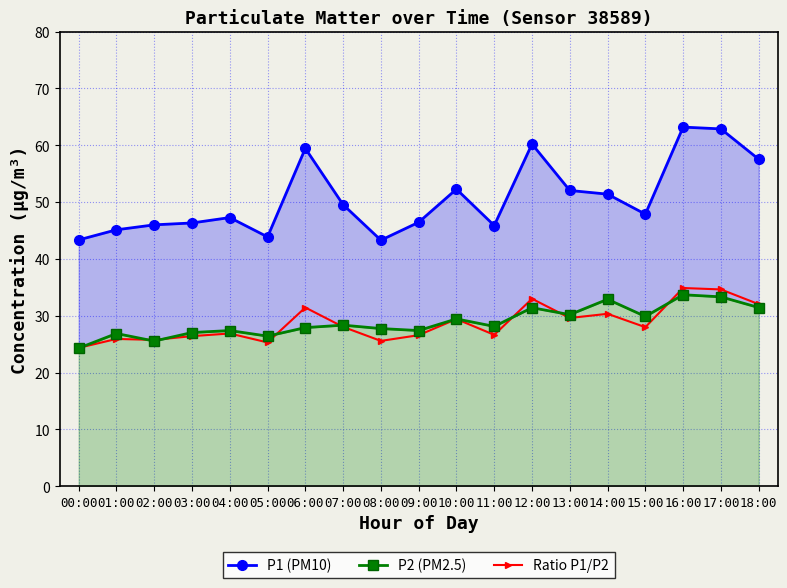

Is the value of P1 (PM10) at 10:00 greater than the value of P2 (PM2.5) at 00:00?

Yes